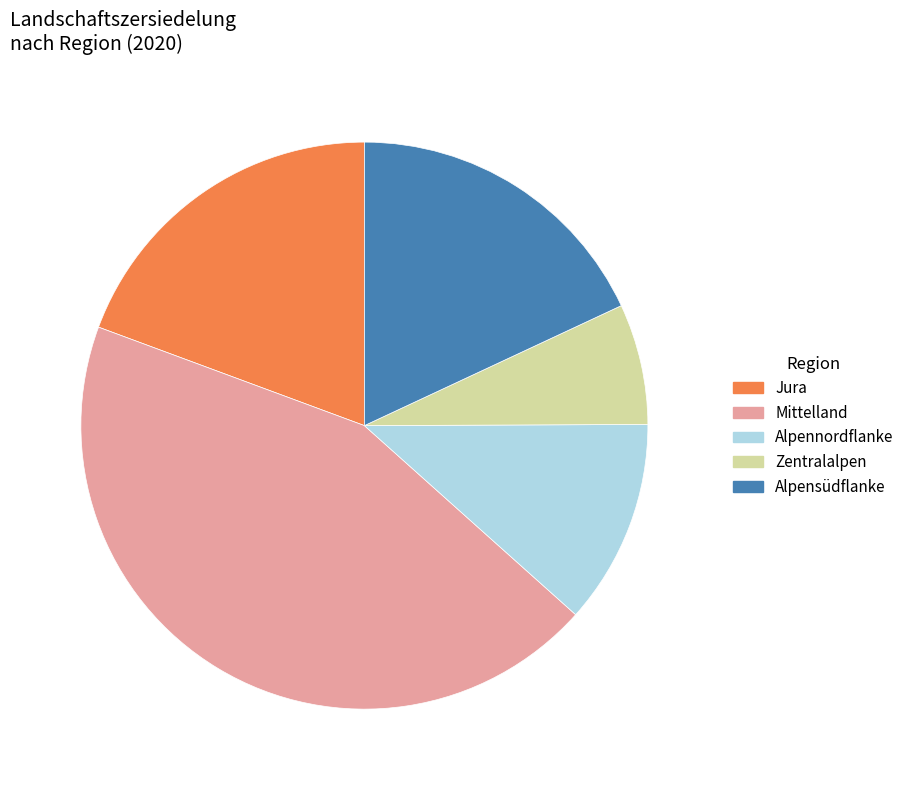

Approximately how many times larger is the value at Alpennordflanke compared to Mittelland?

0.3